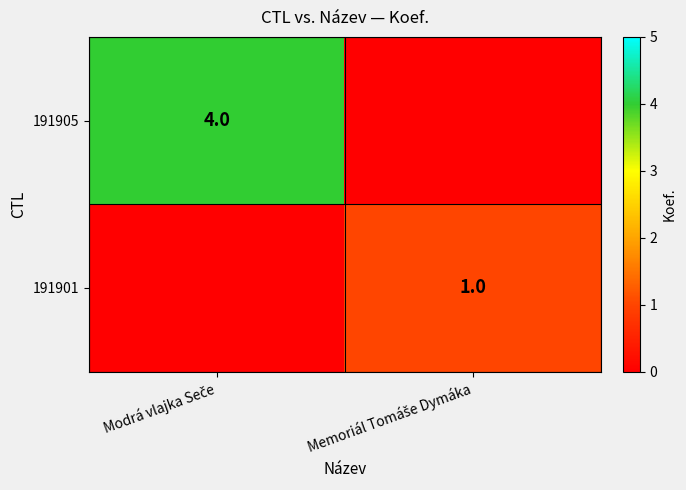

The 191901 series shows 1 at Memoriál Tomáše Dymáka. True or false?

True